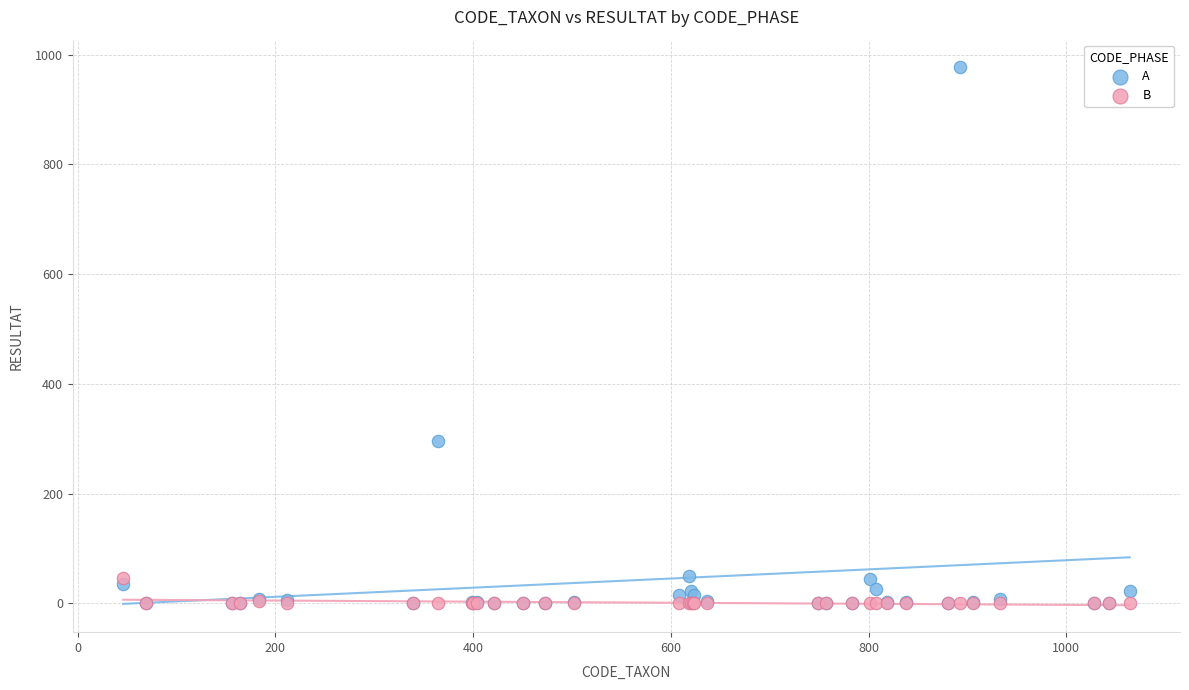

In the A series, what Y value is closest to 489?

296